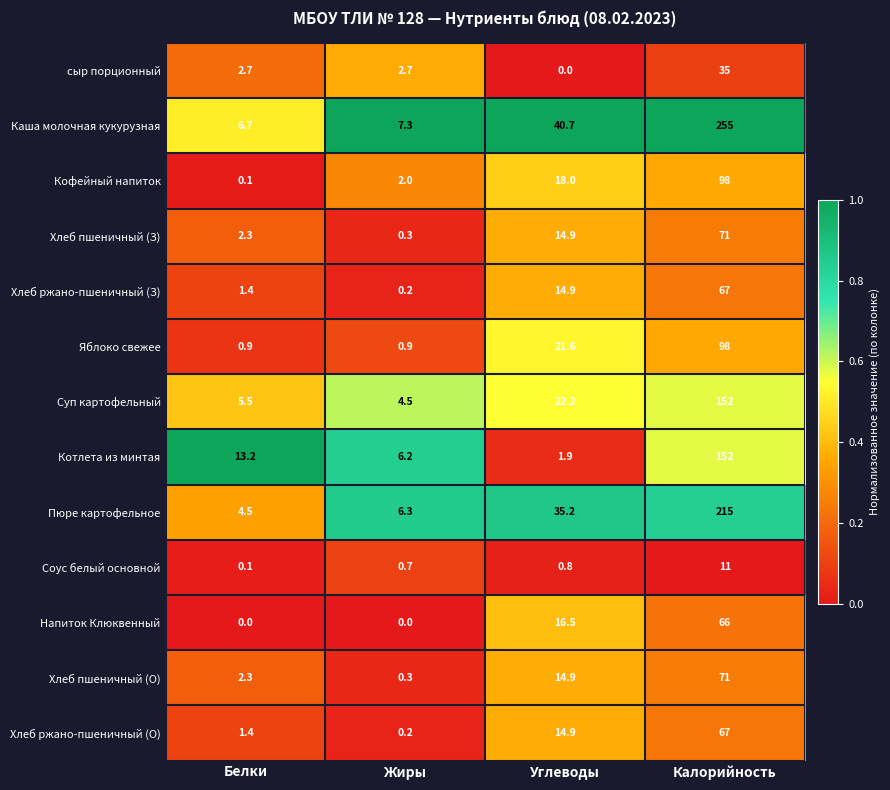

List the labels in order of Котлета из минтая value, smallest first.

Углеводы, Жиры, Белки, Калорийность